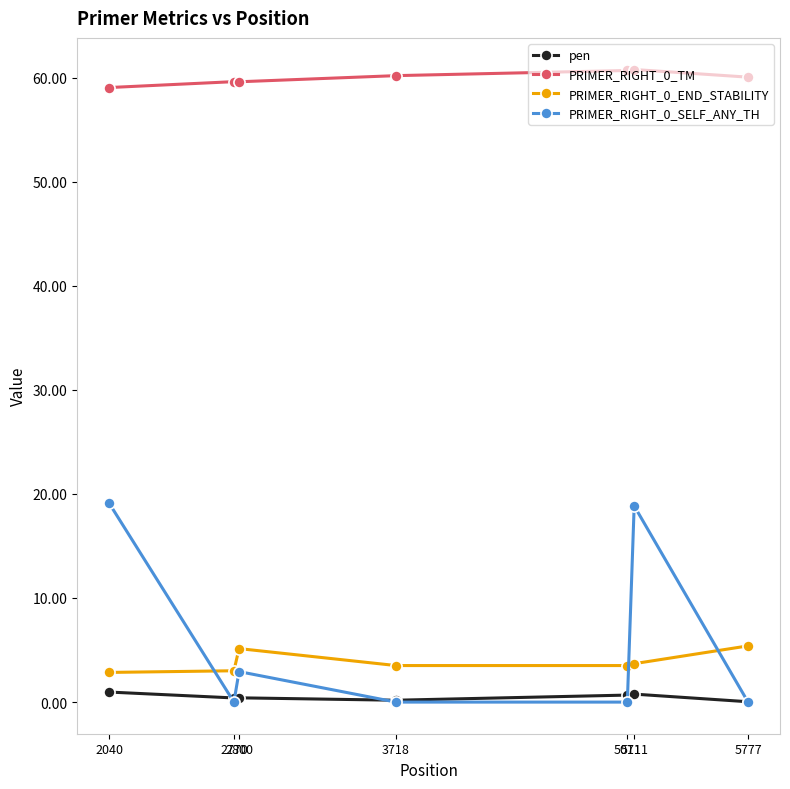

What is the value of the PRIMER_RIGHT_0_END_STABILITY point at the 3rd from the left?

5.1